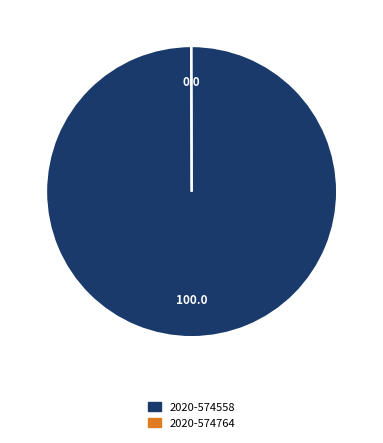

Is it true that 2020-574558 is 100% of the pie?

True